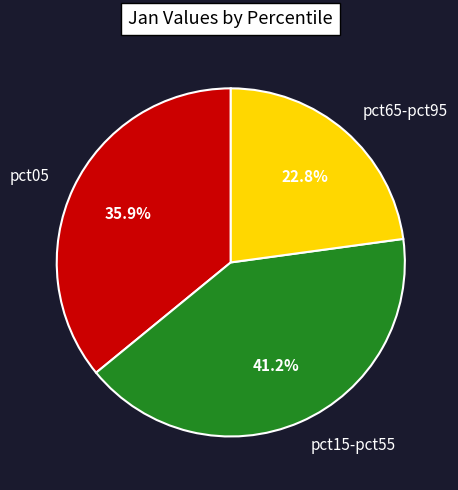

Approximately how many times larger is the value at pct05 compared to pct15-pct55?

0.9